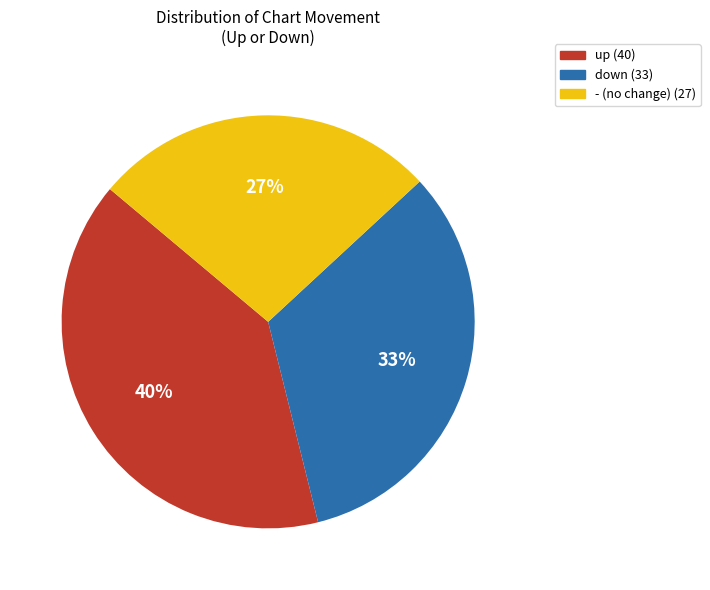

What is the largest slice in the pie chart?

up